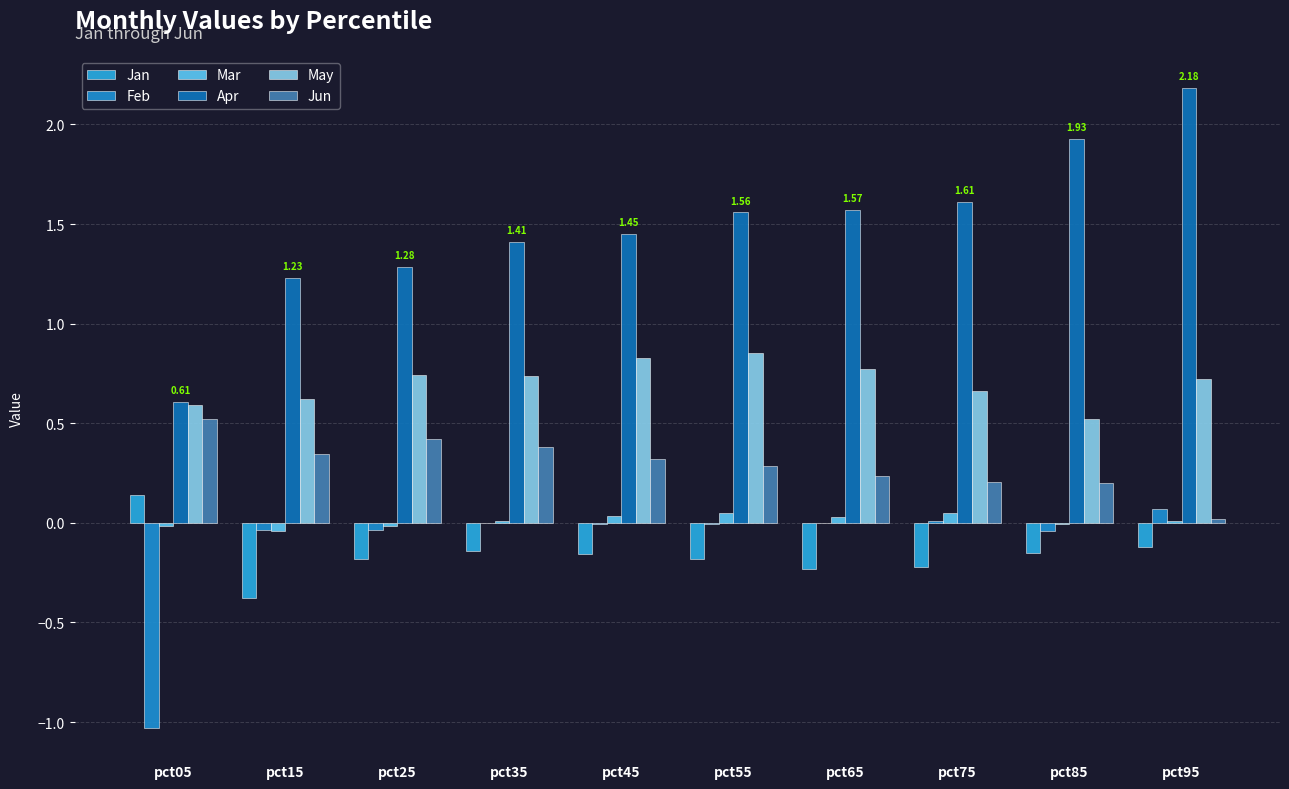

Reading left to right, extract all data points from this chart.

Jan: 0.1	-0.4	-0.2	-0.1	-0.2	-0.2	-0.2	-0.2	-0.2	-0.1
Feb: -1.0	-0.0	-0.0	-0.0	-0.0	-0.0	-0.0	0.0	-0.0	0.1
Mar: -0.0	-0.0	-0.0	0.0	0.0	0.0	0.0	0.0	-0.0	0.0
Apr: 0.6	1.2	1.3	1.4	1.4	1.6	1.6	1.6	1.9	2.2
May: 0.6	0.6	0.7	0.7	0.8	0.9	0.8	0.7	0.5	0.7
Jun: 0.5	0.3	0.4	0.4	0.3	0.3	0.2	0.2	0.2	0.0